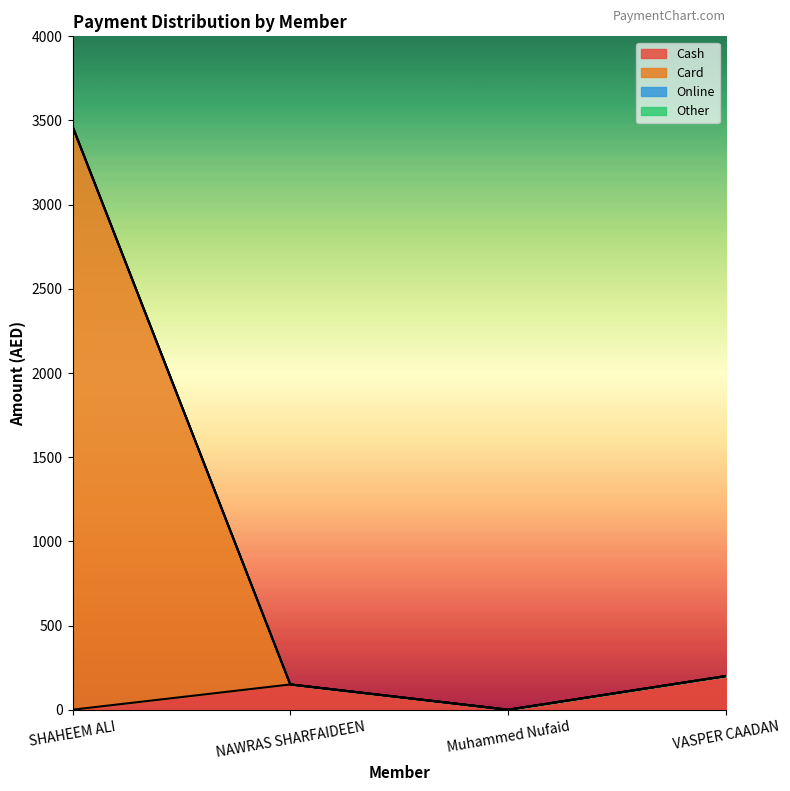

Count the Cash values in the range 0 to 200.

4